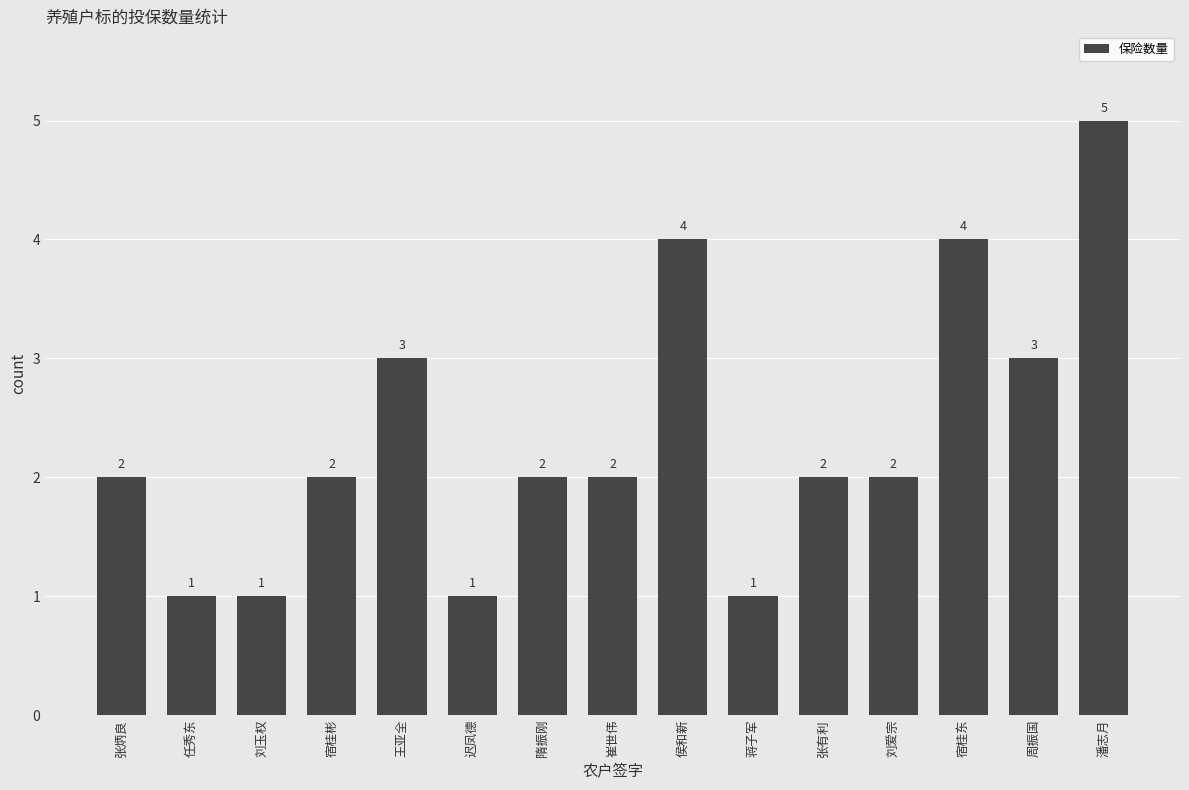

What is the sum of all values?

35